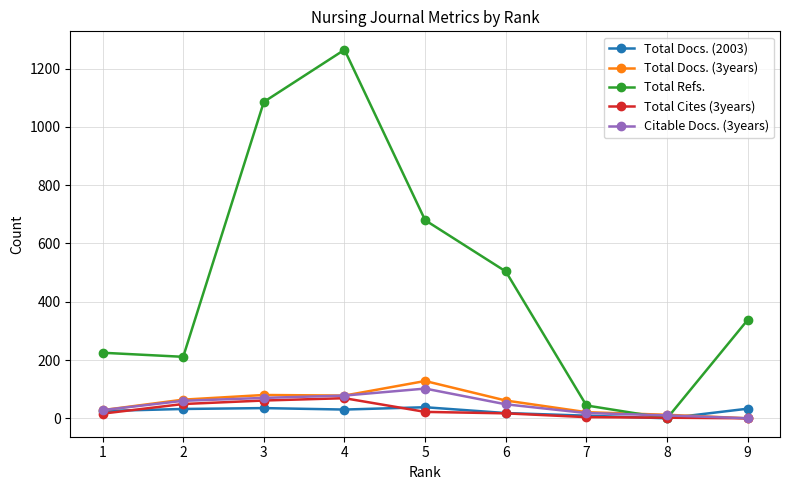

True or false: Total Docs. (2003) has a value of 25 at 1.

True